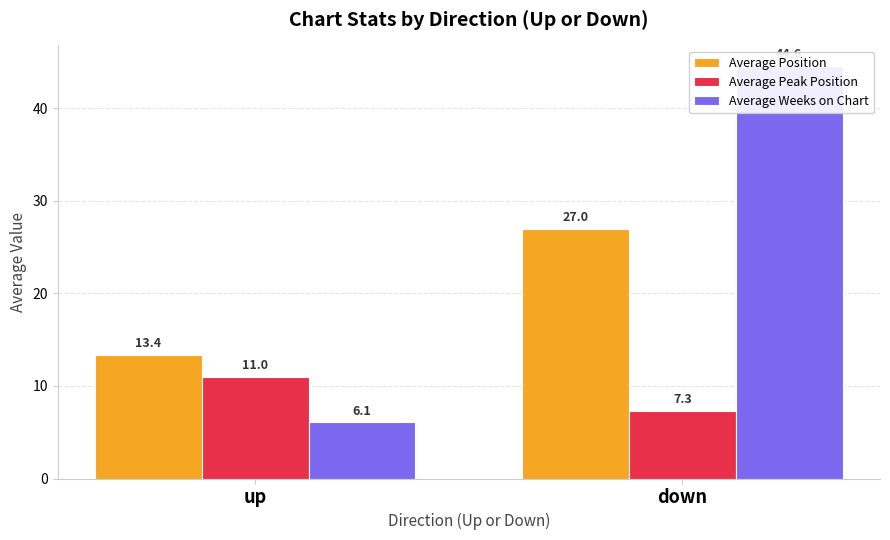

What is the difference between the Average Weeks on Chart values at up and down?

38.5